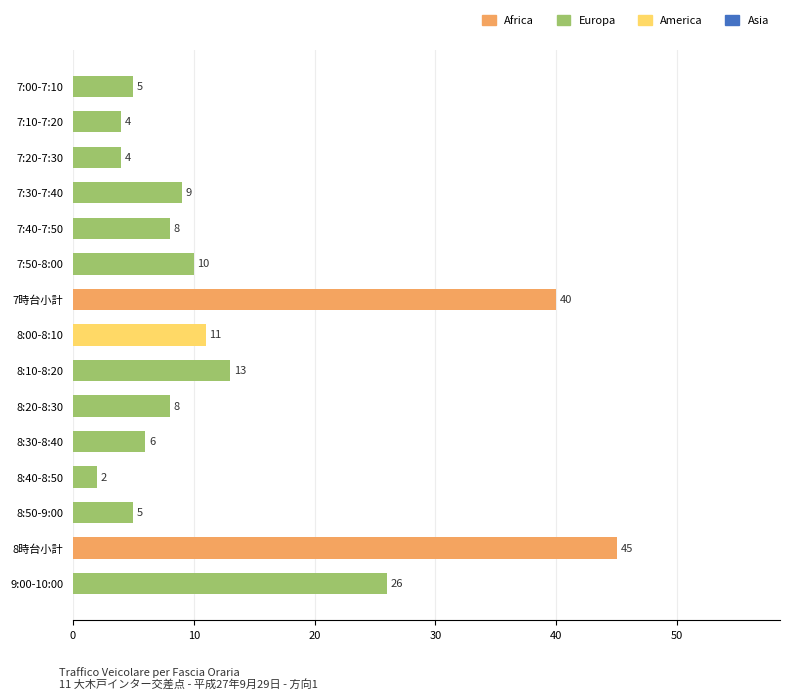

What is the label of the 6th bar from the top?

7:50-8:00